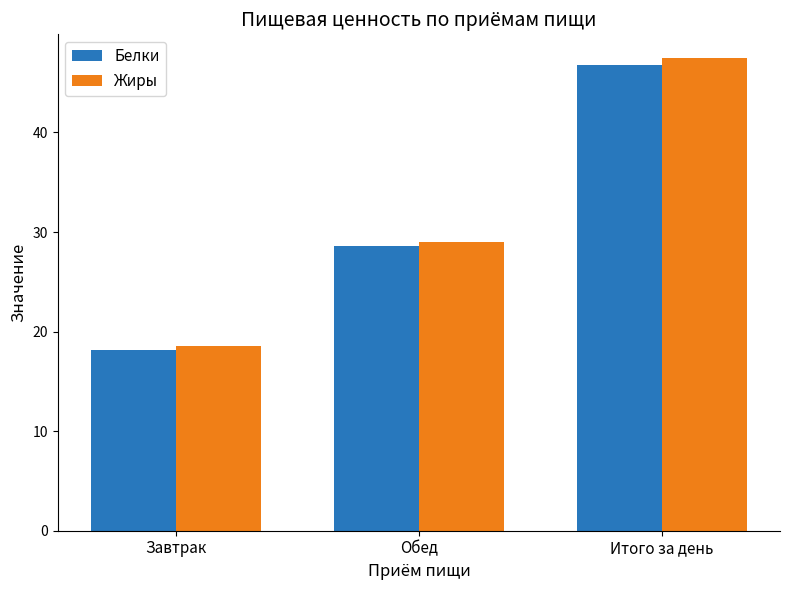

Is the value of Жиры at Завтрак greater than the value of Белки at Обед?

No